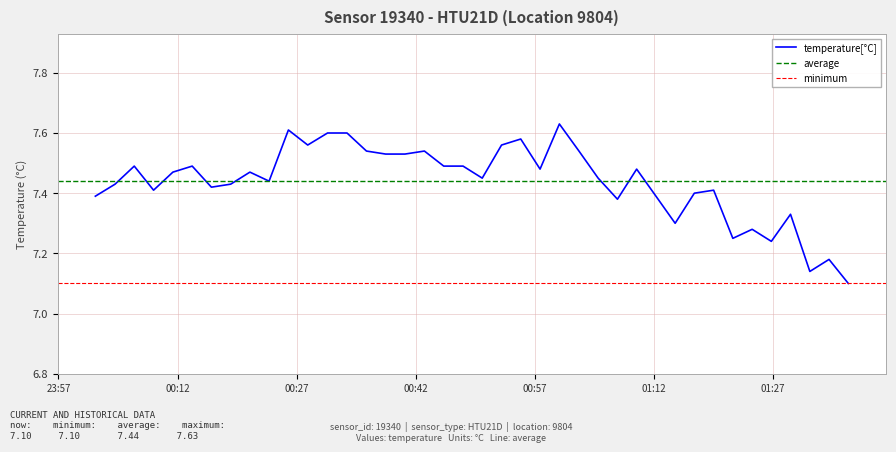

What is the difference between the maximum and minimum values?

0.5